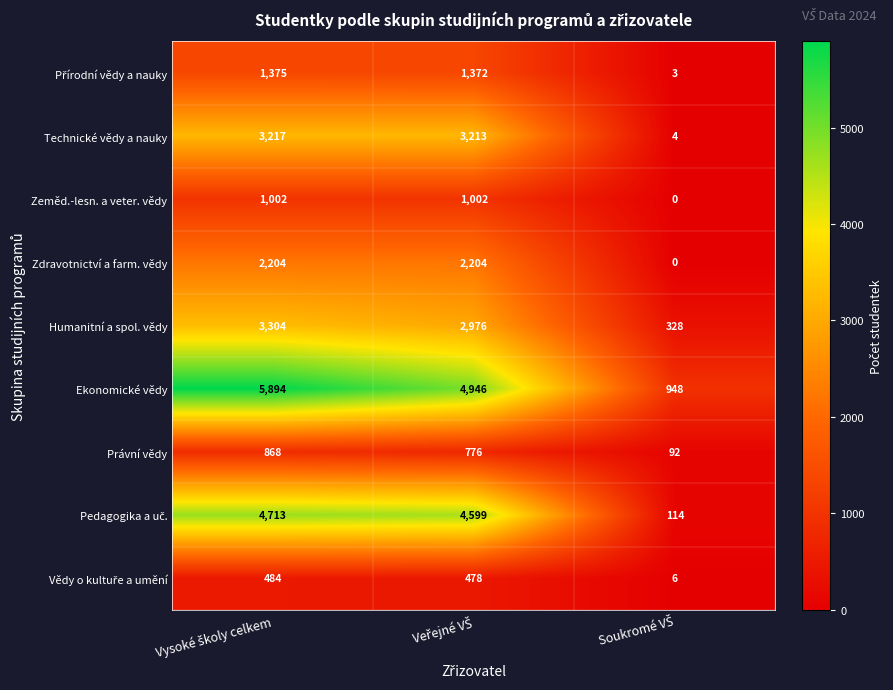

Which series has the largest range (max minus min)?

Ekonomické vědy